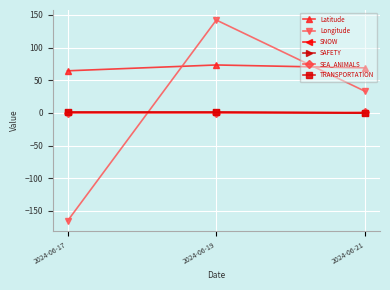

At which category does the chart reach its minimum across all series?

2024-06-17